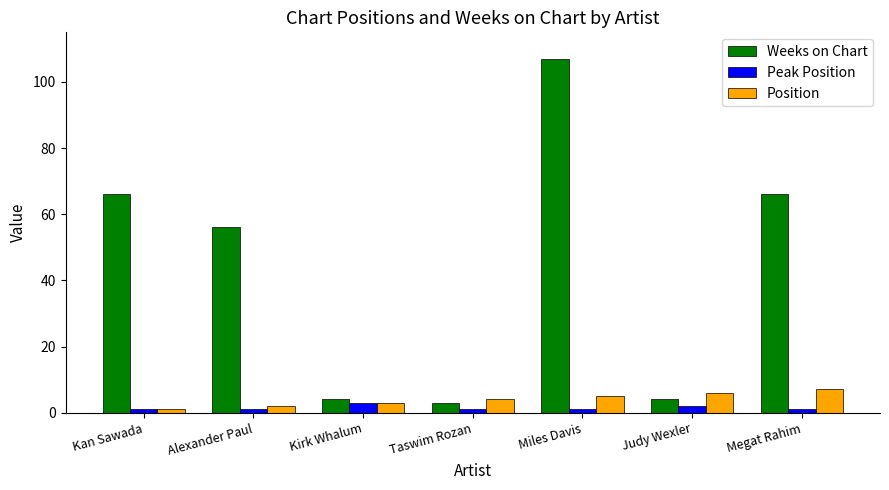

Which category has the highest value across all series?

Miles Davis